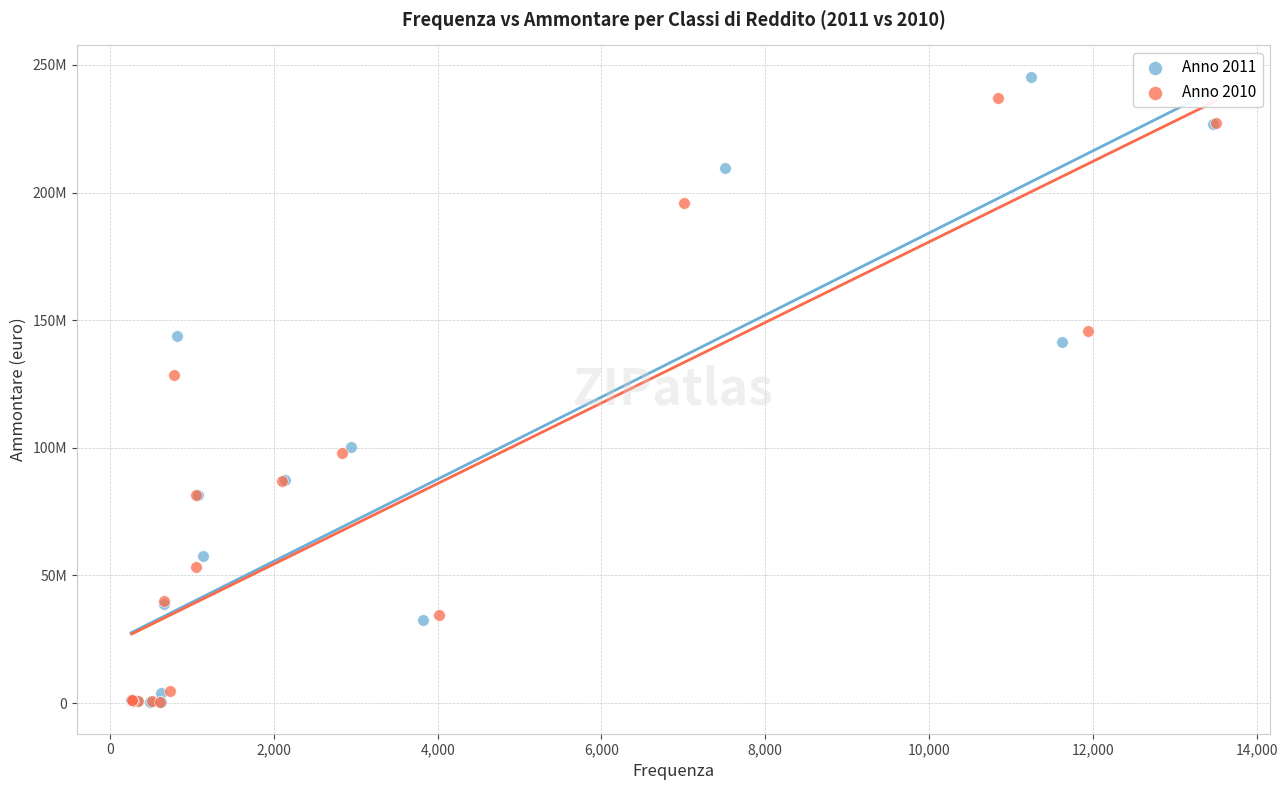

What are all the series names shown in the legend?

Anno 2011, Anno 2010